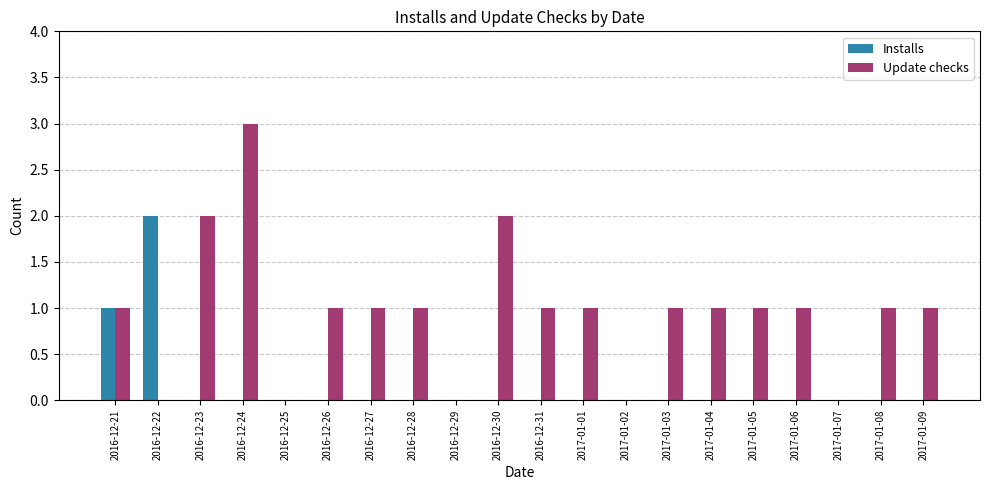

The Installs series shows 0 at 2017-01-09. True or false?

True